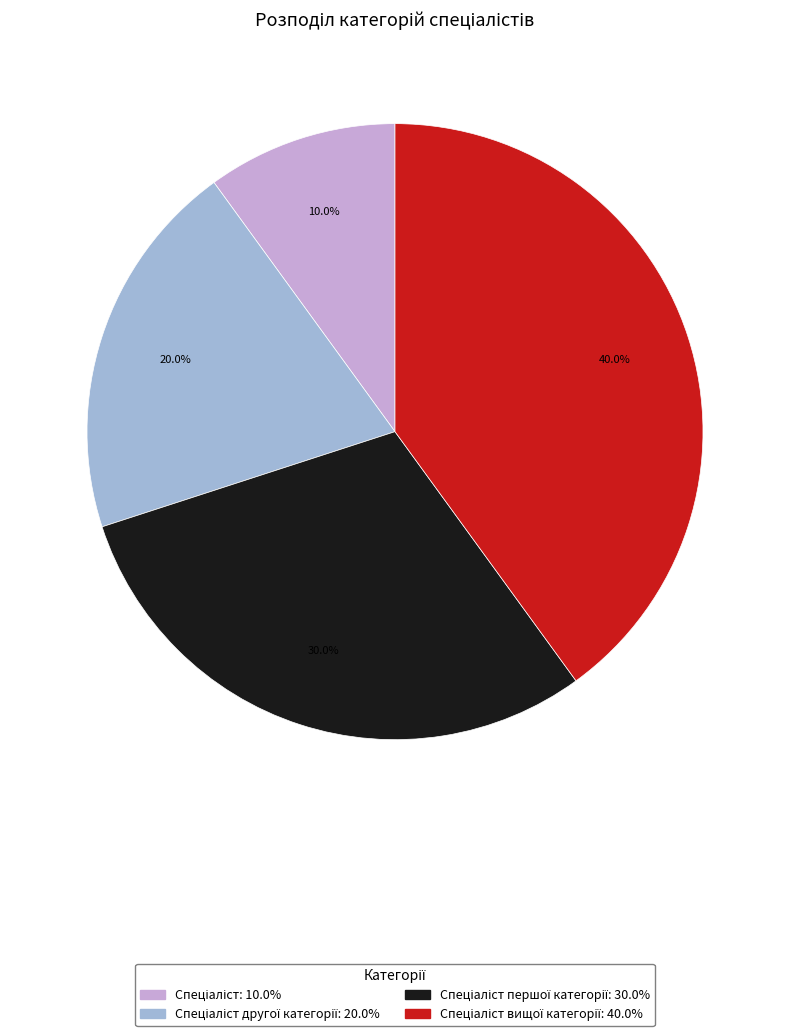

Is there a majority slice in this chart?

No